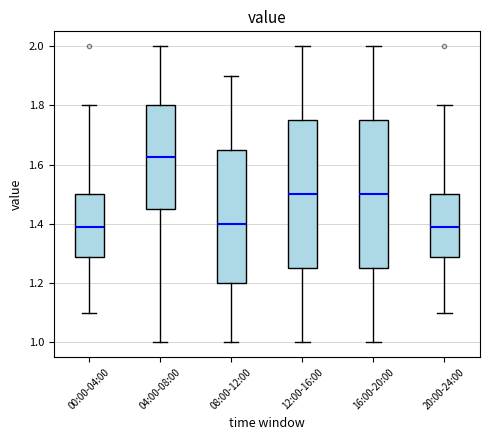

Which box's median line is the highest?

04:00-08:00